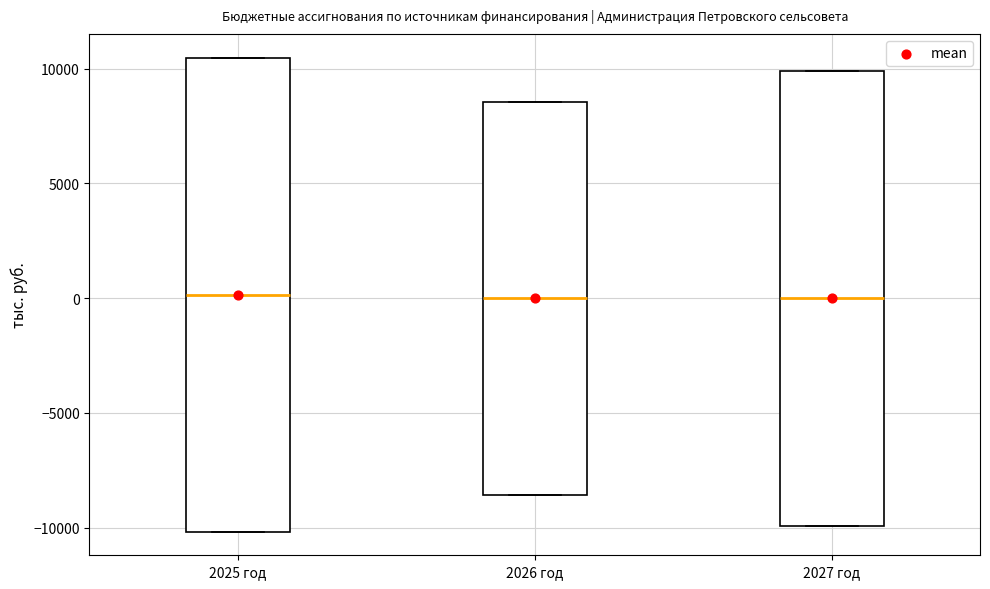

Where does the median line of the box for 2025 год sit on the y-axis? The values are not printed on the chart, so give them approximately, as read against the axis.

0